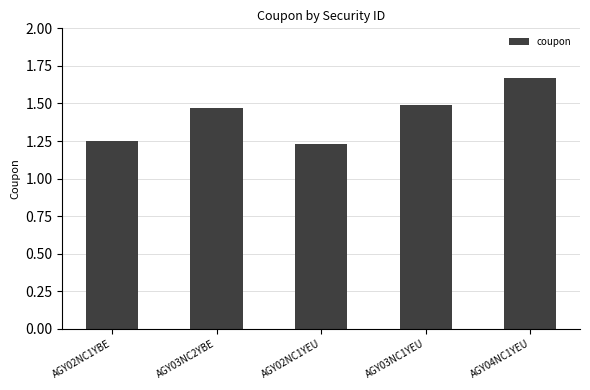

At which category does the chart reach its peak across all series?

AGY04NC1YEU